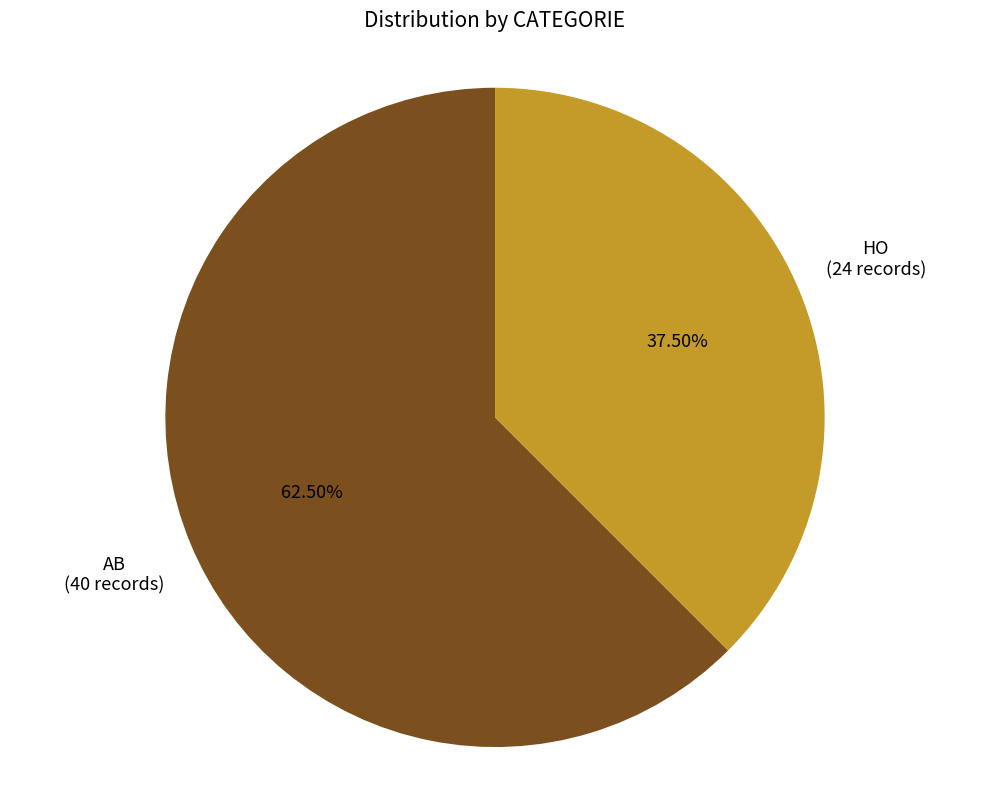

What is the majority slice?

AB